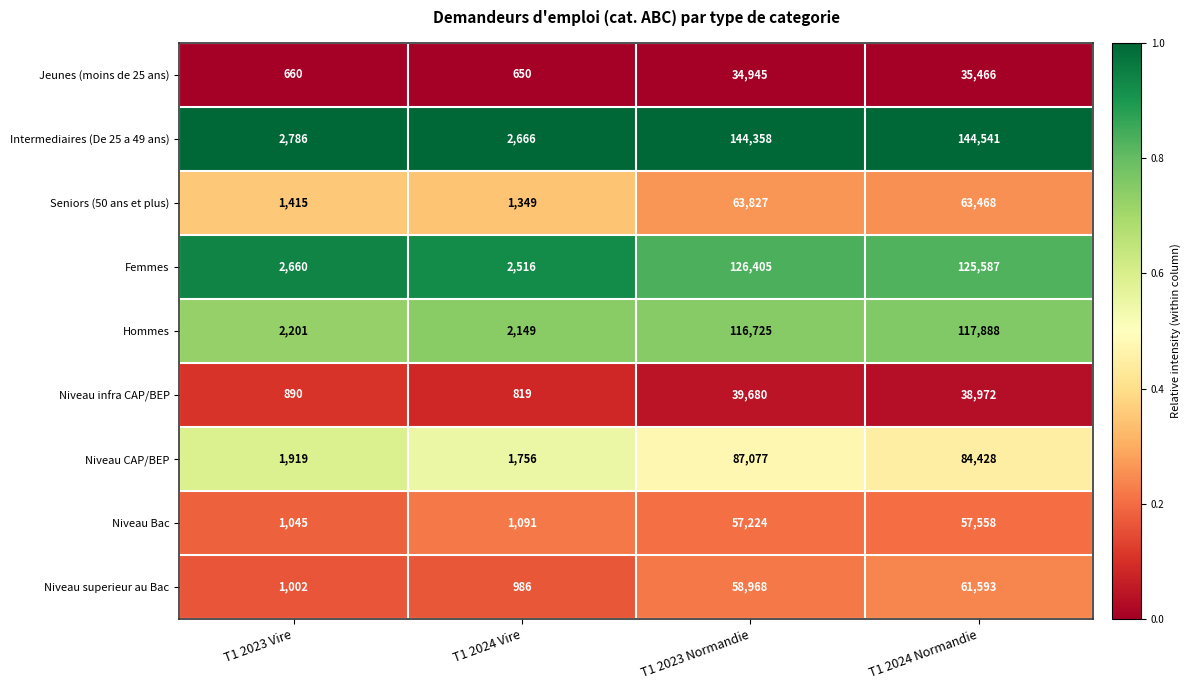

Which series has the largest range (max minus min)?

Intermediaires (De 25 a 49 ans)